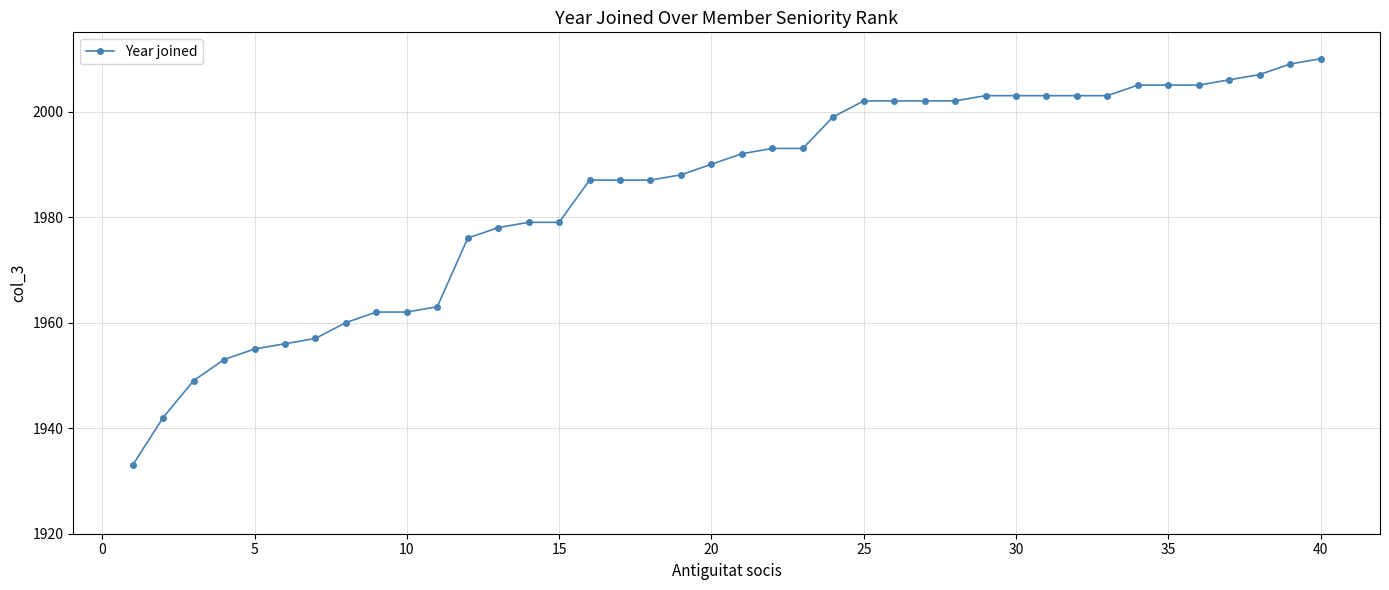

What is the greatest value displayed?

2010